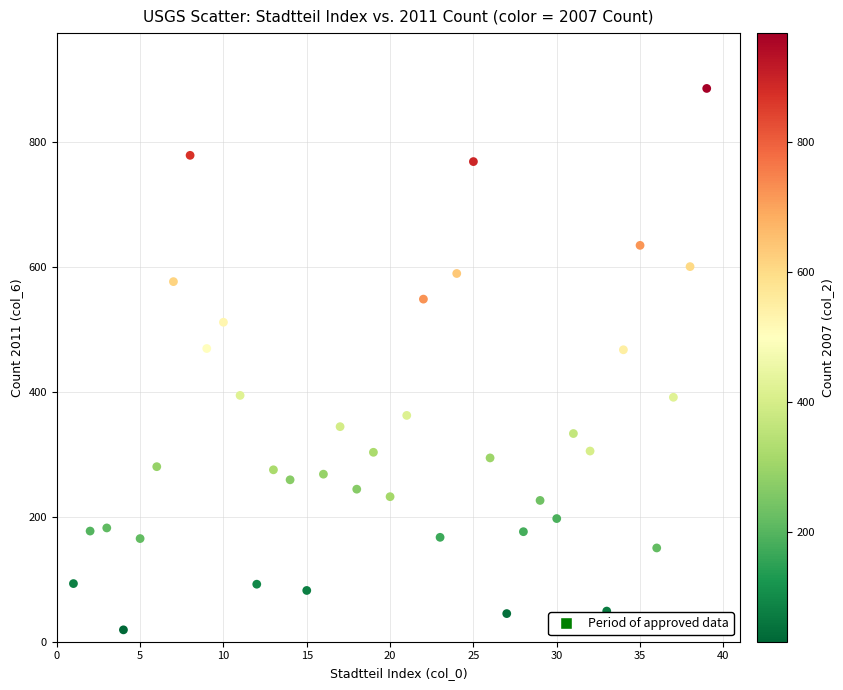

What is the range of Y values (max minus min)?

866